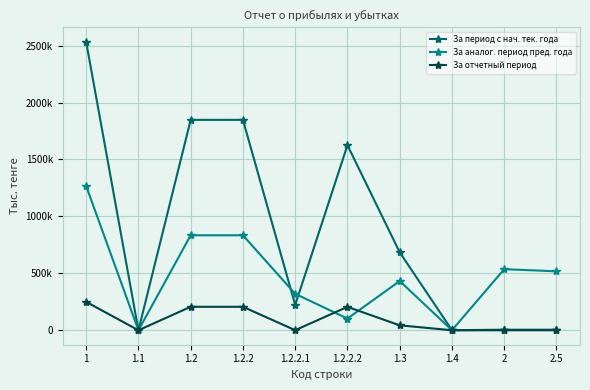

Does the chart have visible grid lines?

Yes